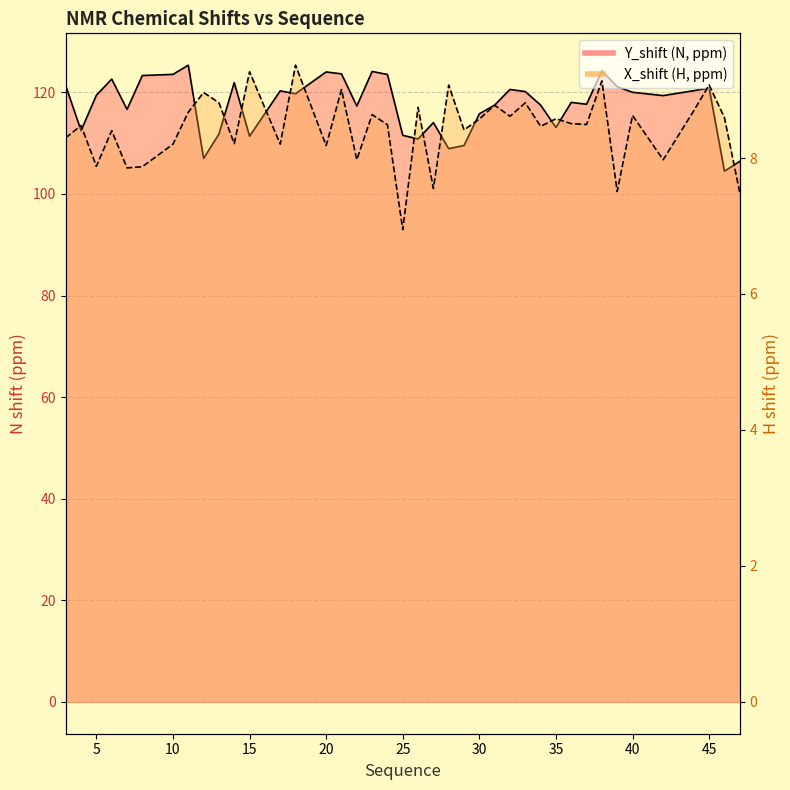

What is the total value across all series at 15?

131.0